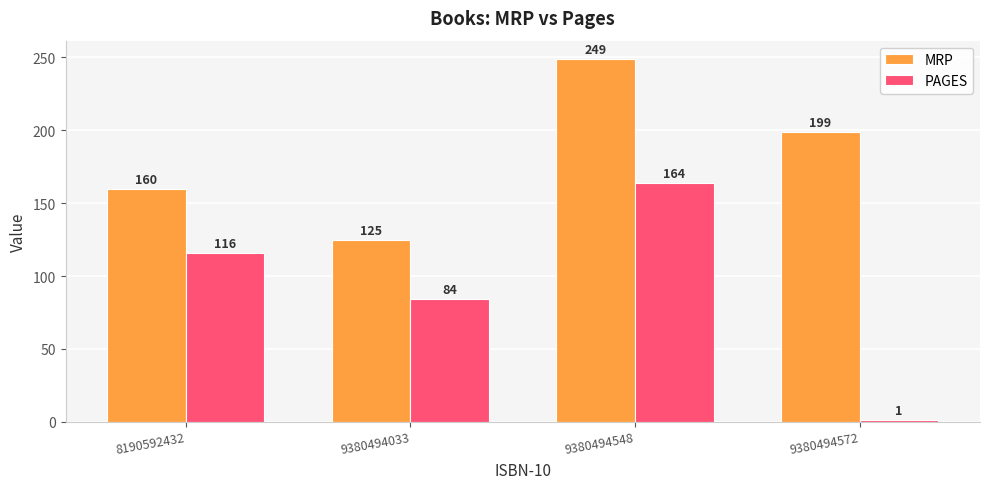

At which category is the sum across all series the highest?

9380494548